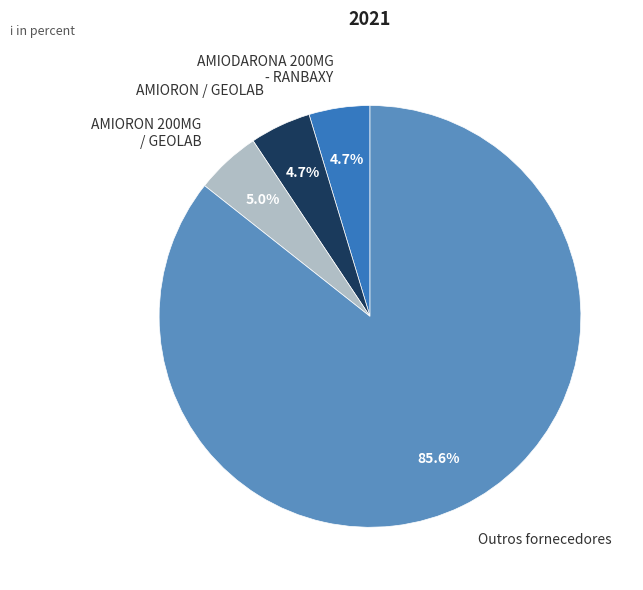

To the nearest percent, what portion does AMIORON 200MG / GEOLAB represent?

5%